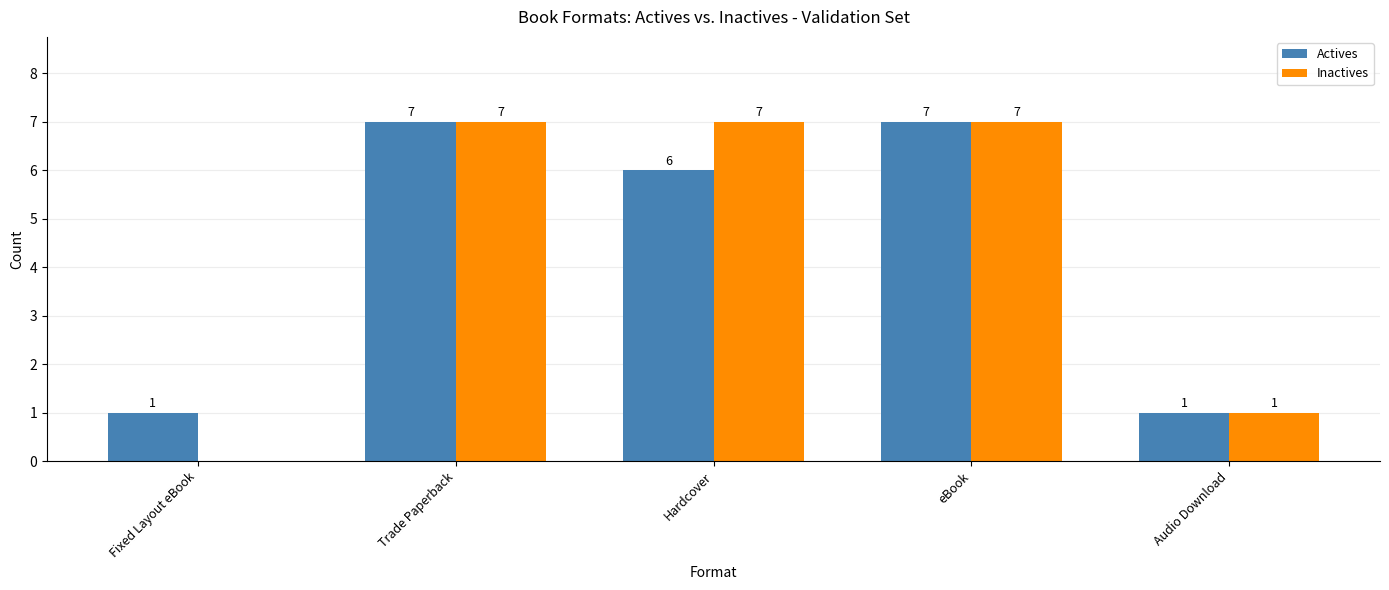

What is the total value across all series at Audio Download?

2